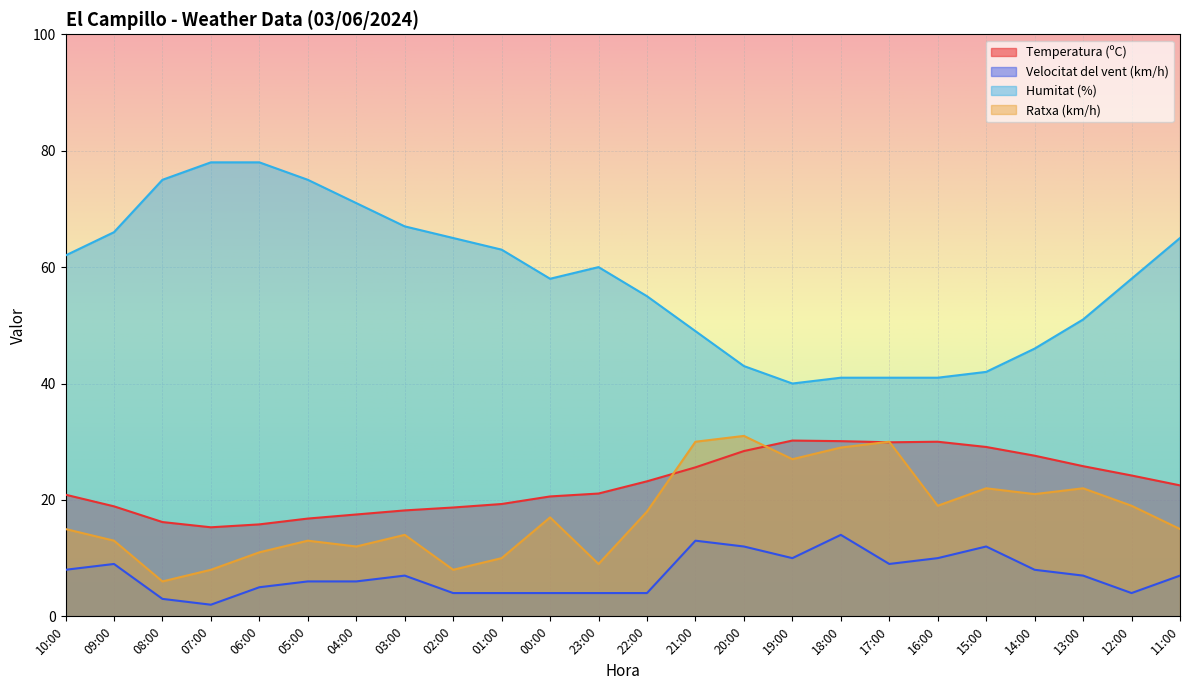

Reading left to right, list all the values displayed in this chart.

Temperatura (ºC): 20.9	18.9	16.2	15.3	15.8	16.8	17.5	18.2	18.7	19.3	20.6	21.1	23.2	25.6	28.4	30.2	30.1	29.9	30.0	29.1	27.6	25.8	24.2	22.5
Velocitat del vent (km/h): 8.0	9.0	3.0	2.0	5.0	6.0	6.0	7.0	4.0	4.0	4.0	4.0	4.0	13.0	12.0	10.0	14.0	9.0	10.0	12.0	8.0	7.0	4.0	7.0
Humitat (%): 62.0	66.0	75.0	78.0	78.0	75.0	71.0	67.0	65.0	63.0	58.0	60.0	55.0	49.0	43.0	40.0	41.0	41.0	41.0	42.0	46.0	51.0	58.0	65.0
Ratxa (km/h): 15.0	13.0	6.0	8.0	11.0	13.0	12.0	14.0	8.0	10.0	17.0	9.0	18.0	30.0	31.0	27.0	29.0	30.0	19.0	22.0	21.0	22.0	19.0	15.0